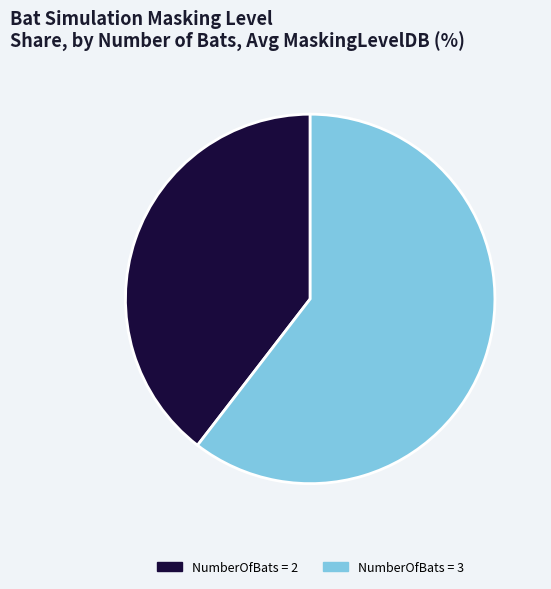

Which slice represents more than half of the pie?

NumberOfBats = 3